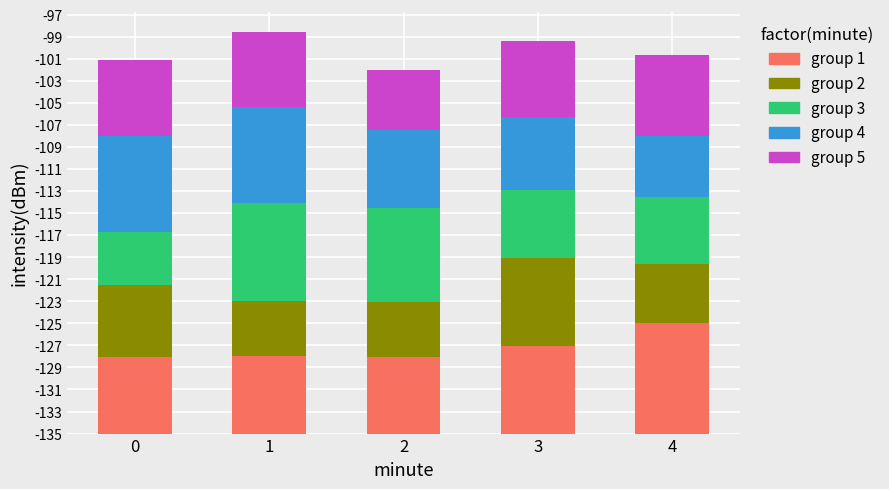

What is the sum of the group 5 values at 1 and 0?

13.6